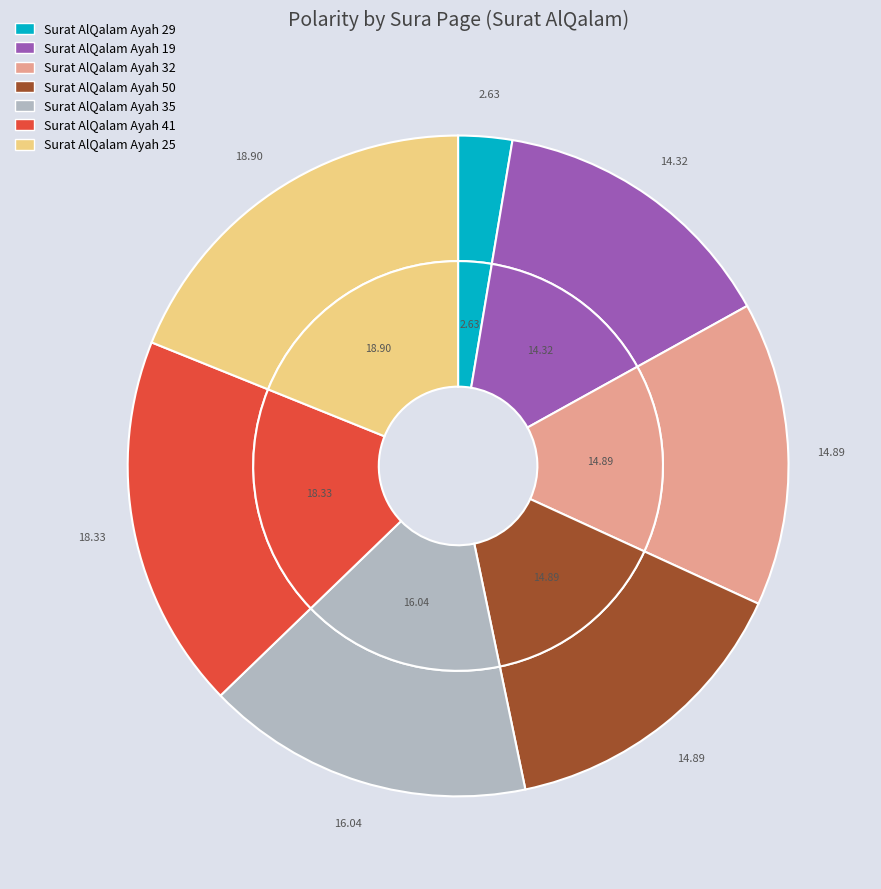

Which slice is the largest?

Surat AlQalam Ayah 25